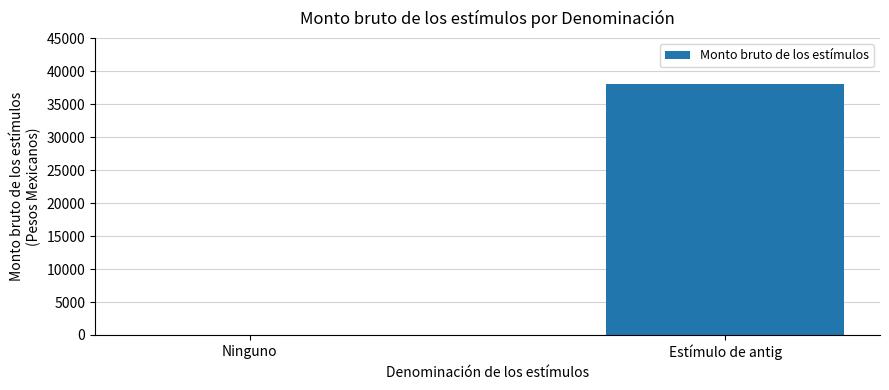

What is the change in value from Ninguno to Estímulo de antig?

+38000